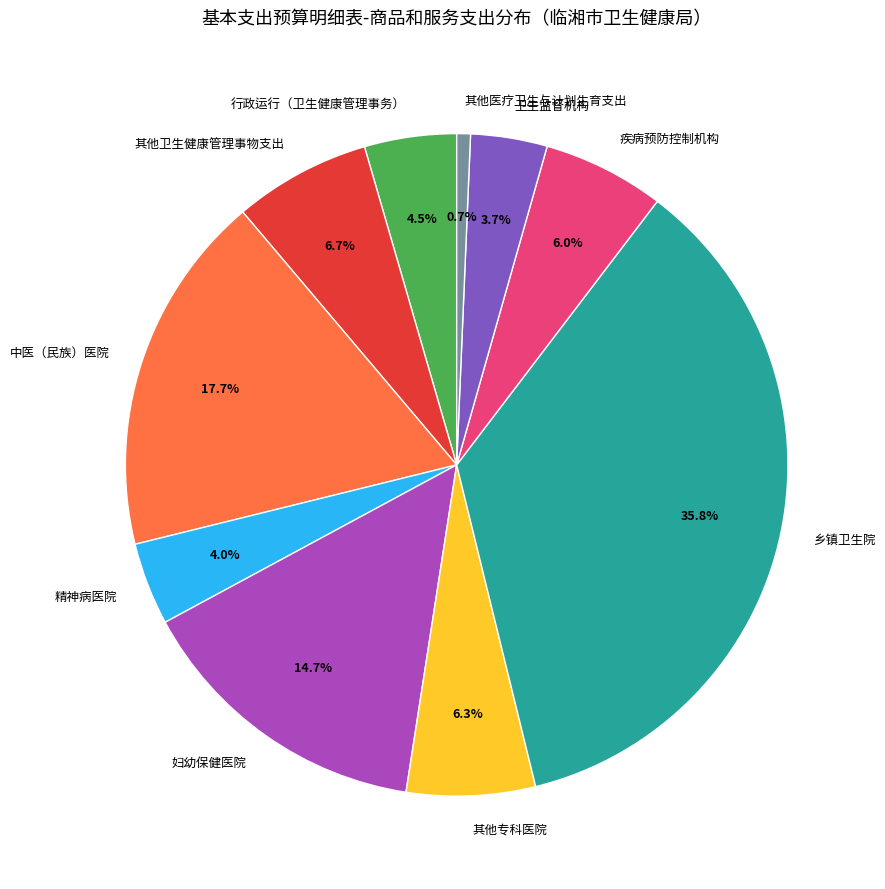

Which has a higher value, 乡镇卫生院 or 妇幼保健医院?

乡镇卫生院